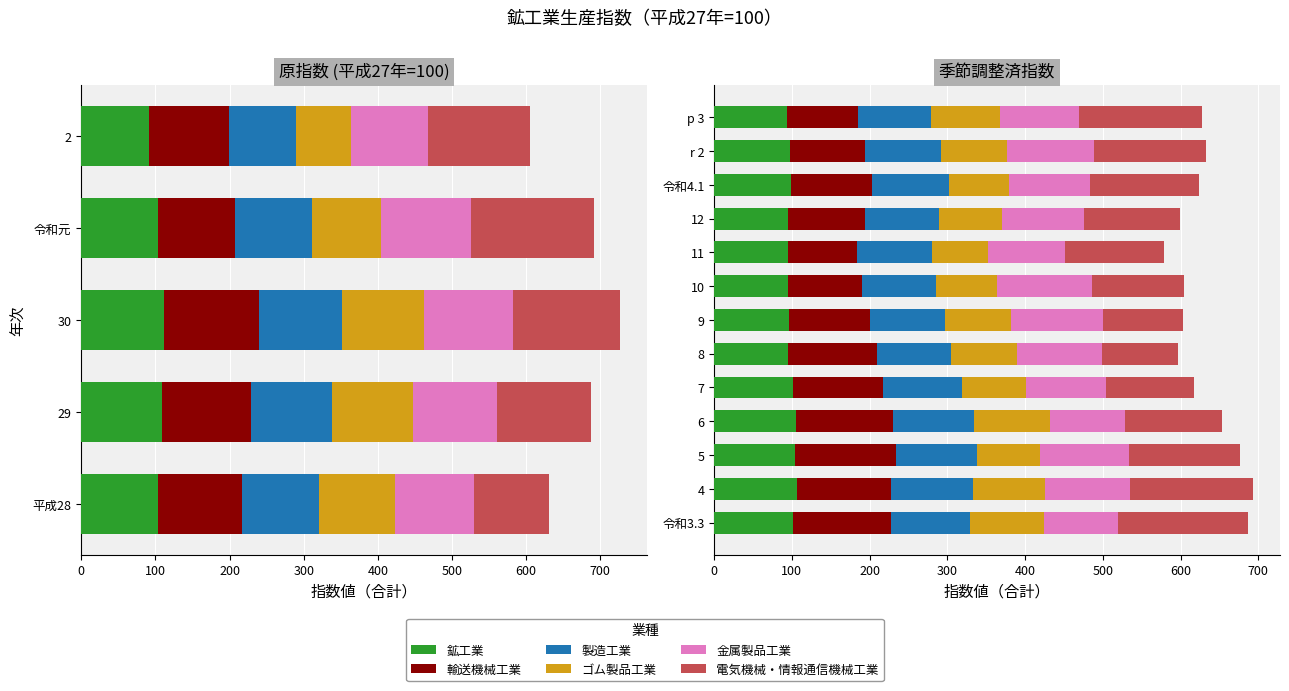

The value of 製造工業 at r 2 is 154.0. True or false?

False